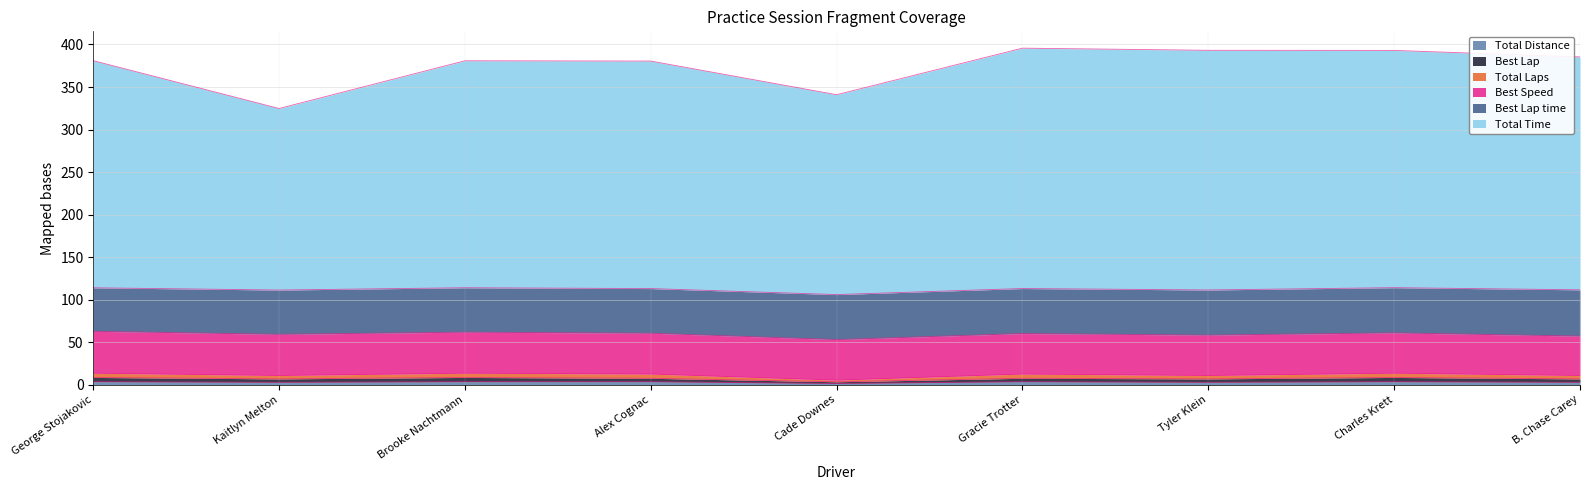

True or false: Total Distance and Best Lap cross at least once.

False